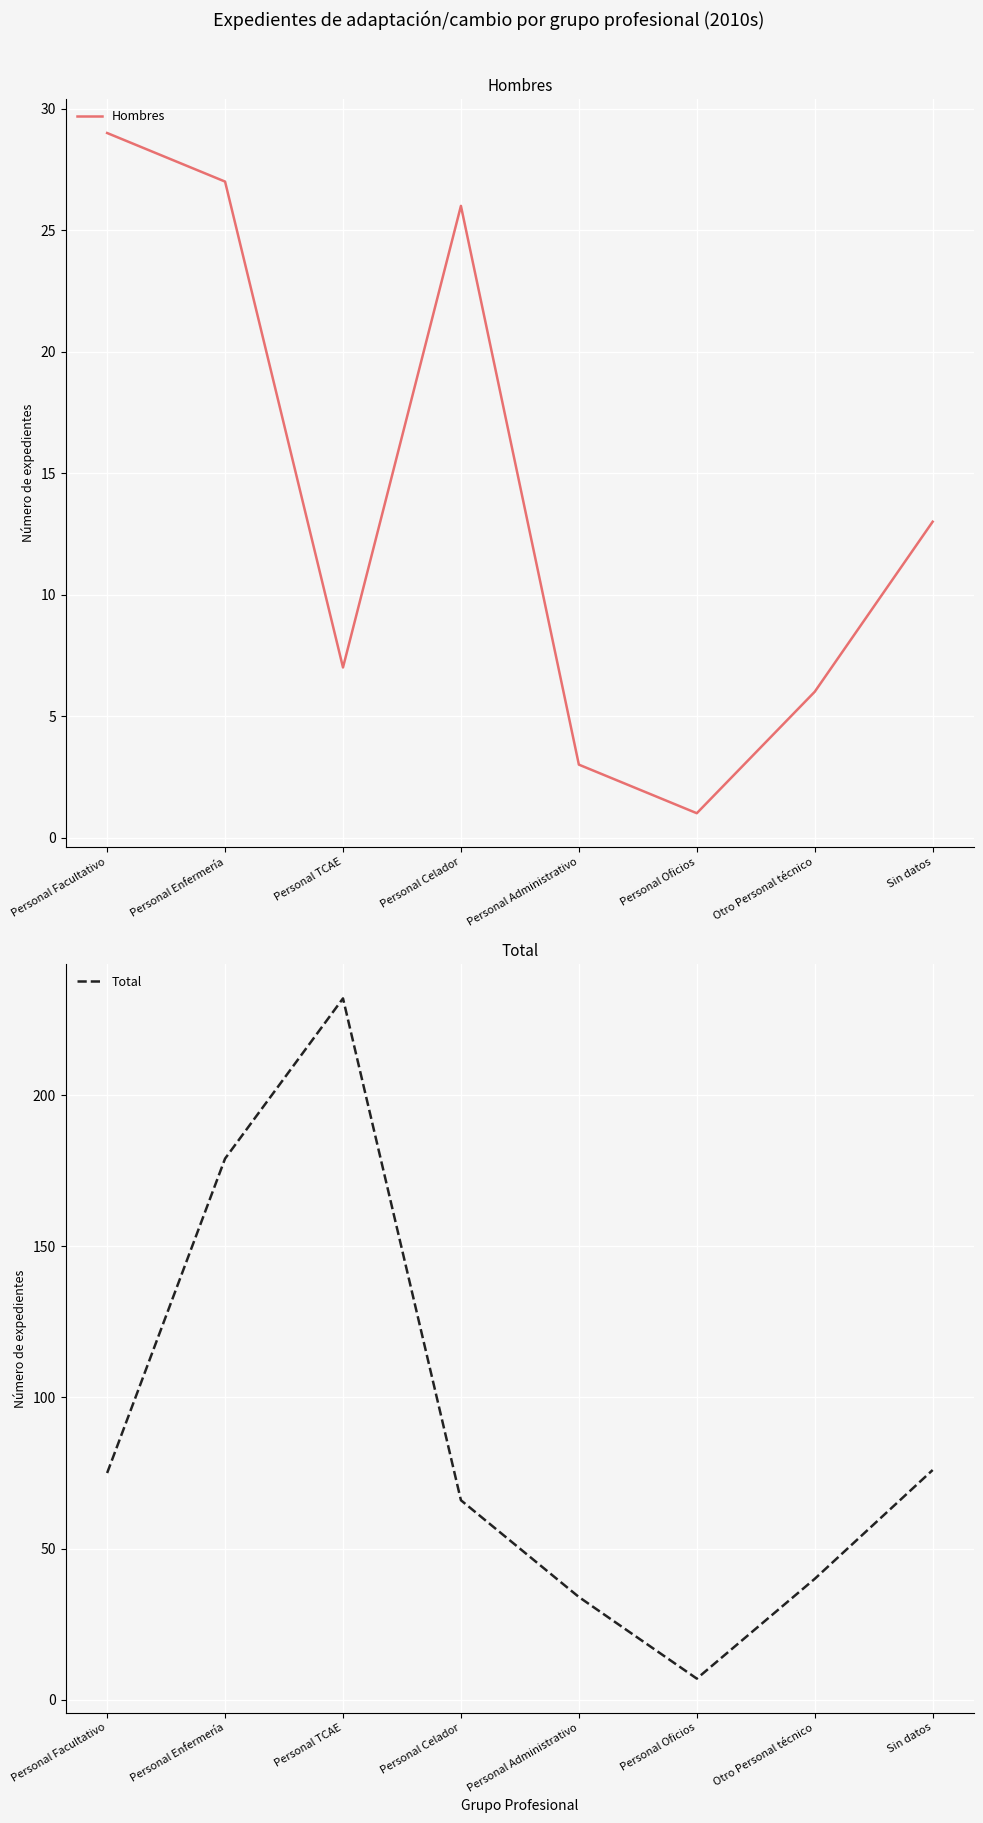

How many series are shown in this chart?

2